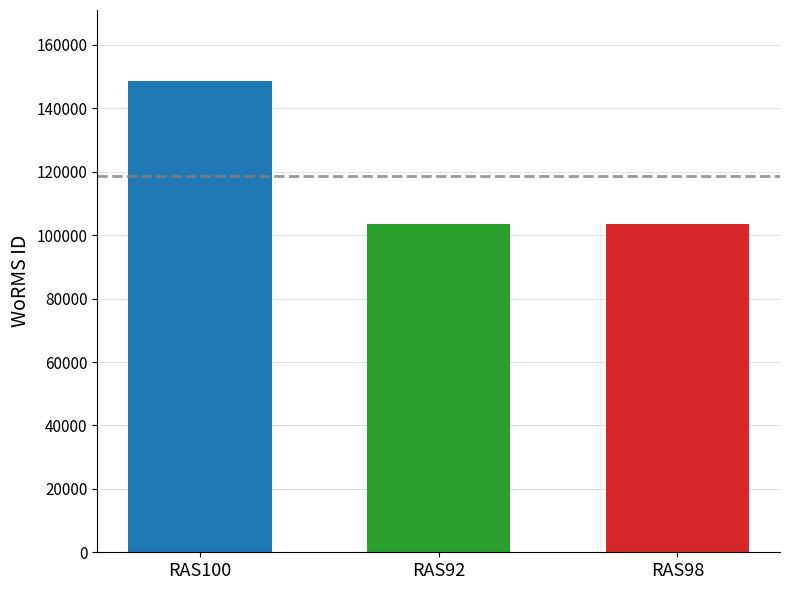

Is it true that the value at RAS100 is 148714?

True